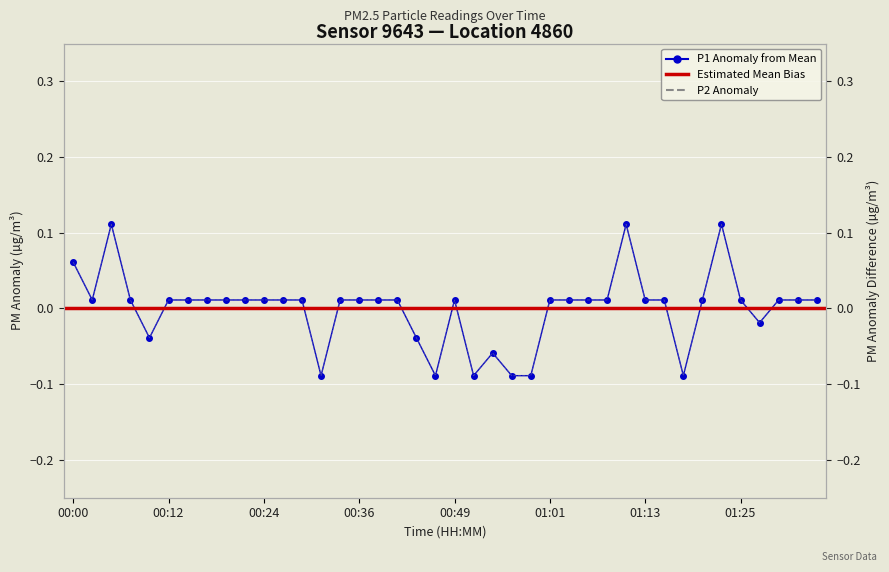

At how many categories does at least one series exceed 0?

30